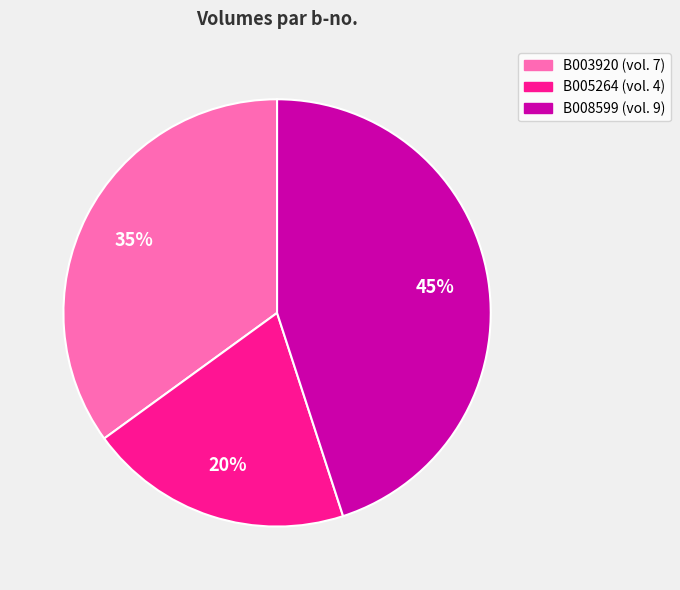

To the nearest percent, what is the difference between the B005264 and B008599 slice percentages?

25%